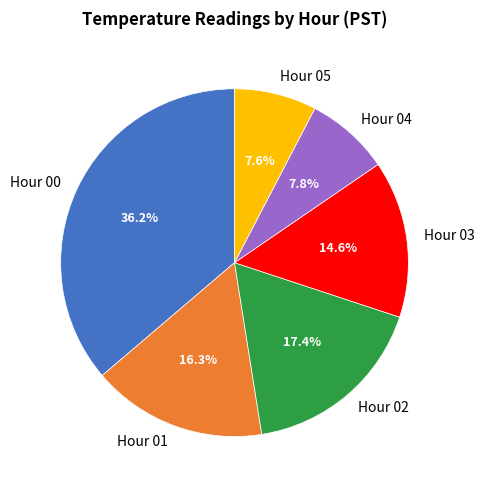

Which slice is the largest?

Hour 00